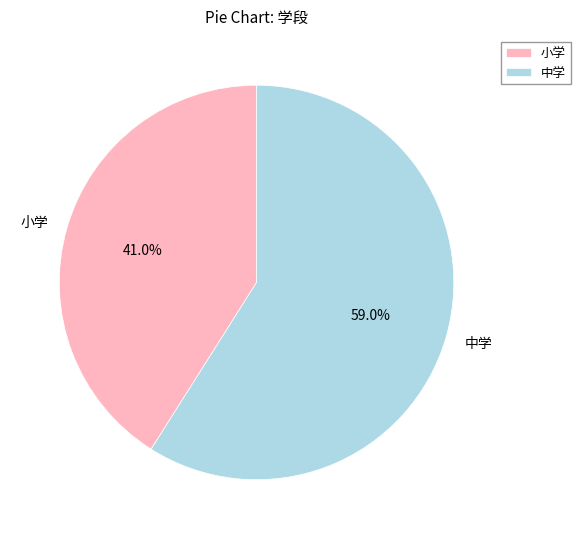

What percentage is the 中学 slice, to the nearest percent?

59%